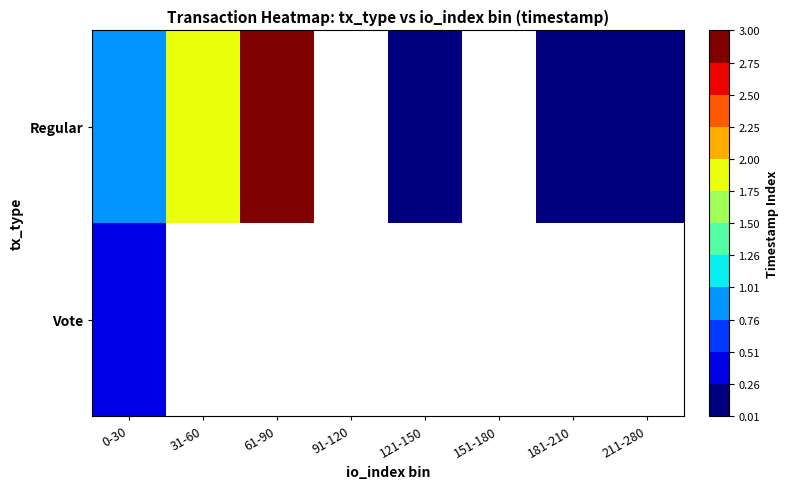

At which label is Vote closest to 0?

0-30